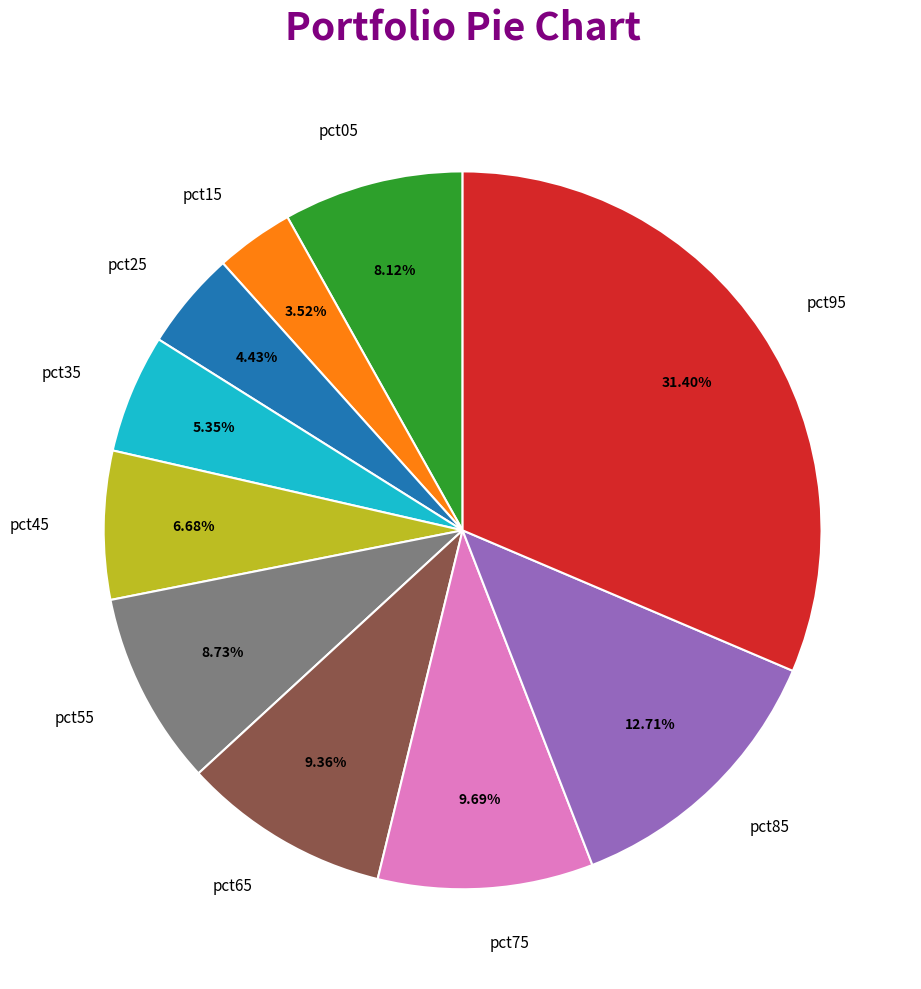

Count the number of slices in the pie.

10